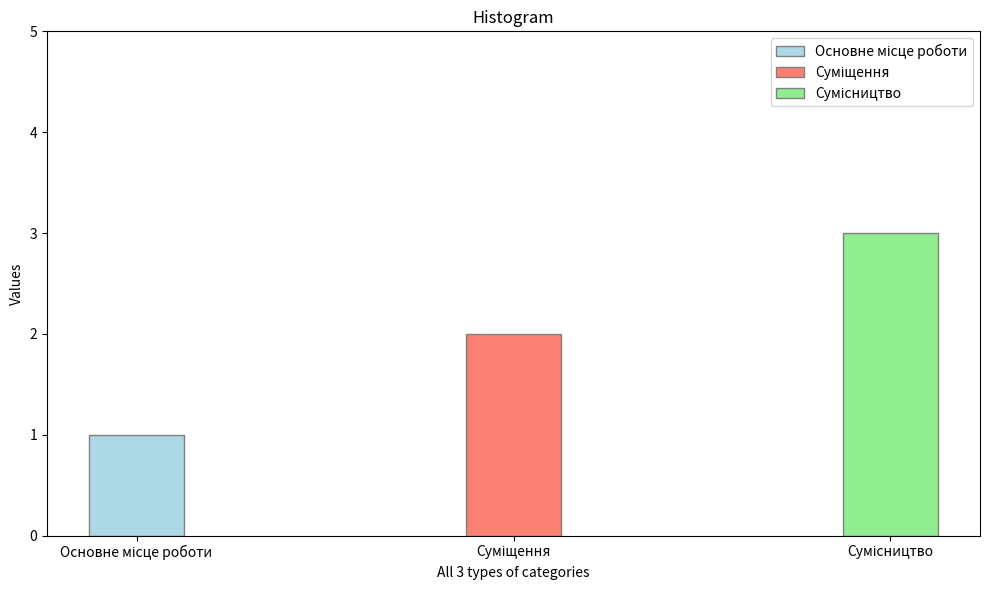

What position from the right is Суміщення?

2